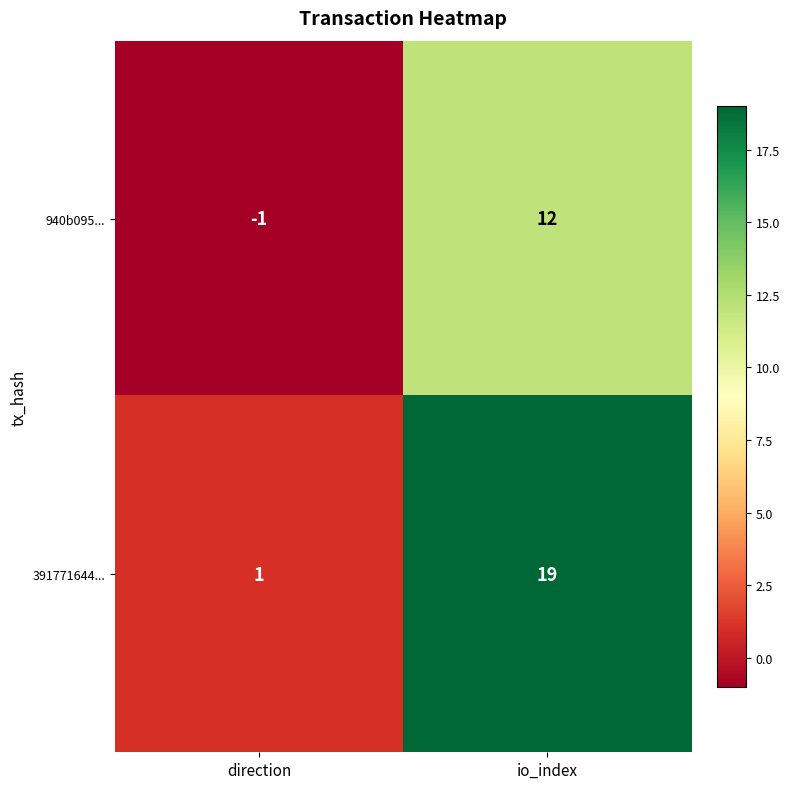

Reading left to right, transcribe all the data shown in this chart.

940b095...: direction=-1	io_index=12
391771644...: direction=1	io_index=19